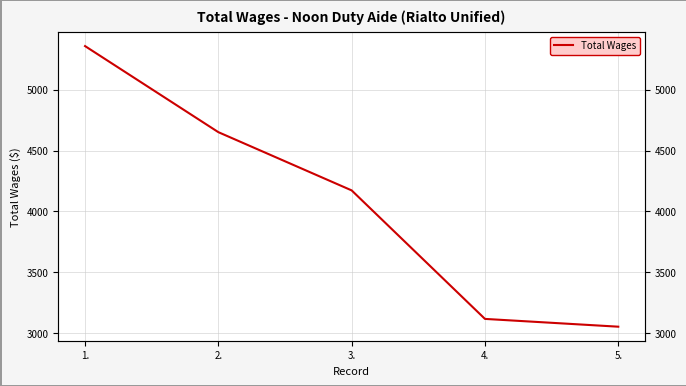

Reading left to right, transcribe all the data shown in this chart.

1.=5359	2.=4651	3.=4172	4.=3115	5.=3051